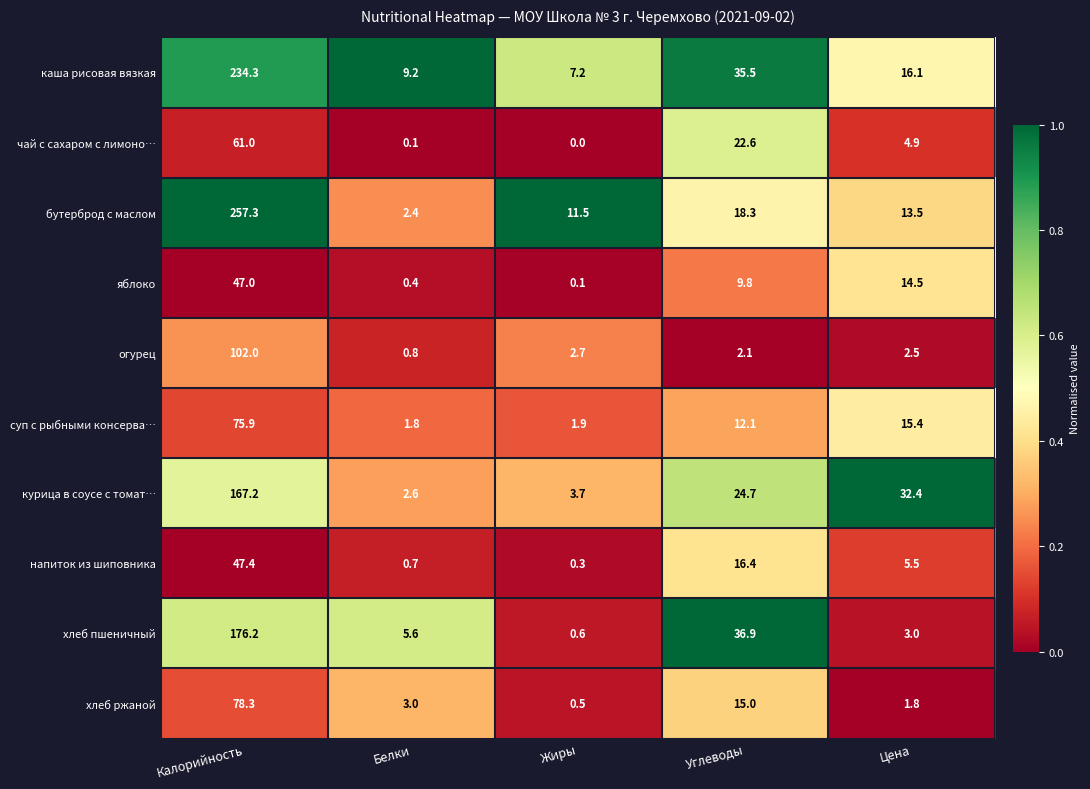

The value of яблоко at Калорийность is 68.6. True or false?

False